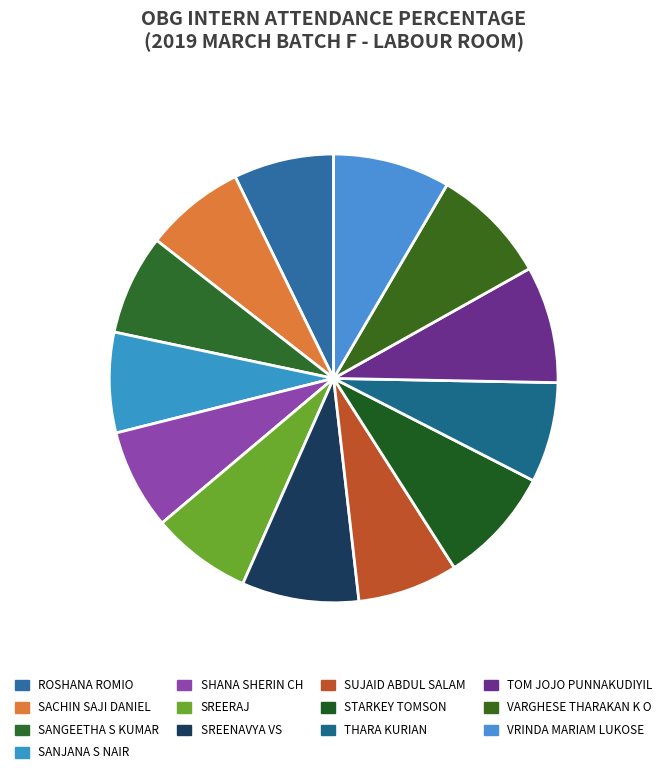

Between TOM JOJO PUNNAKUDIYIL and ROSHANA ROMIO, which is larger?

TOM JOJO PUNNAKUDIYIL